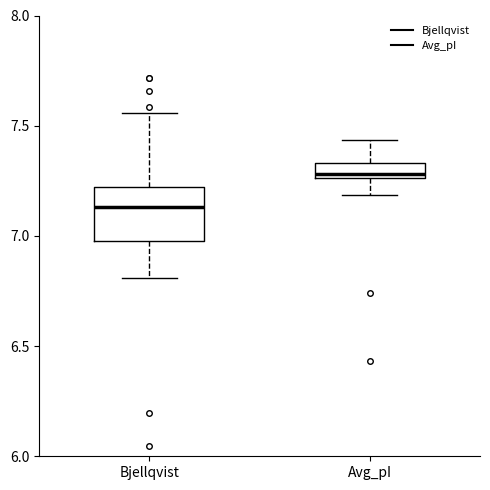

Where does the lower whisker of the box for Avg_pI end on the y-axis? The values are not printed on the chart, so give them approximately, as read against the axis.

7.20